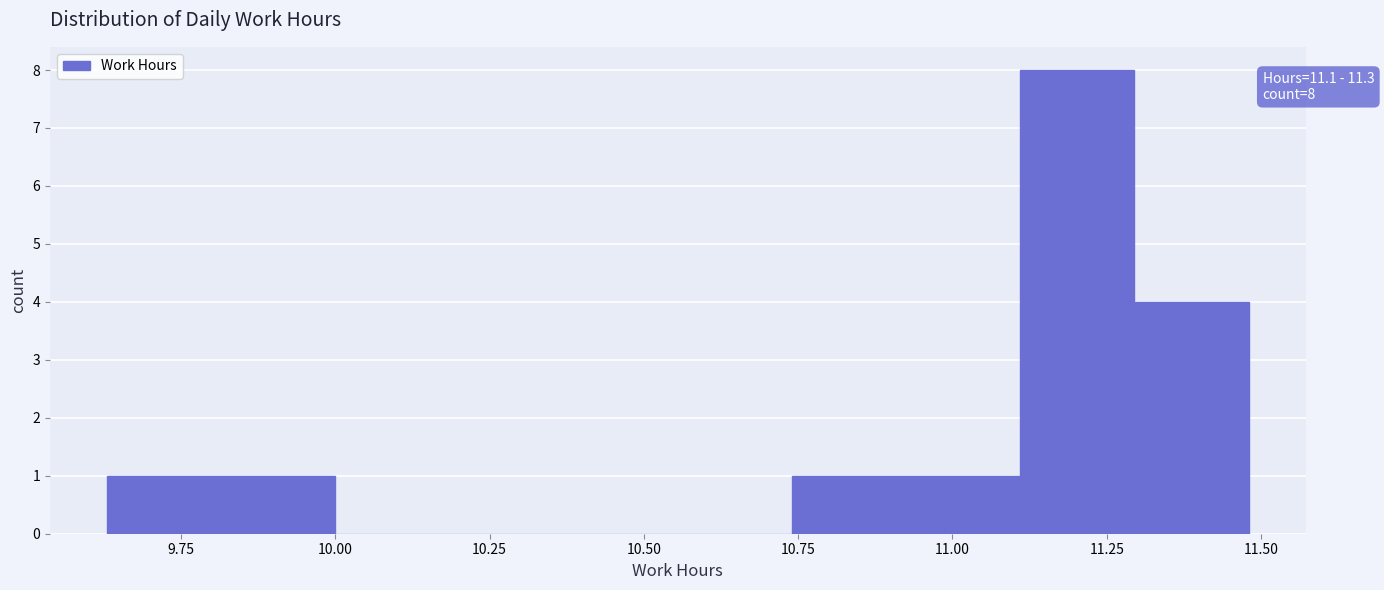

Around what value on the x-axis is the tallest bar? Give the approximate position of its centre, as read against the axis.

11.20